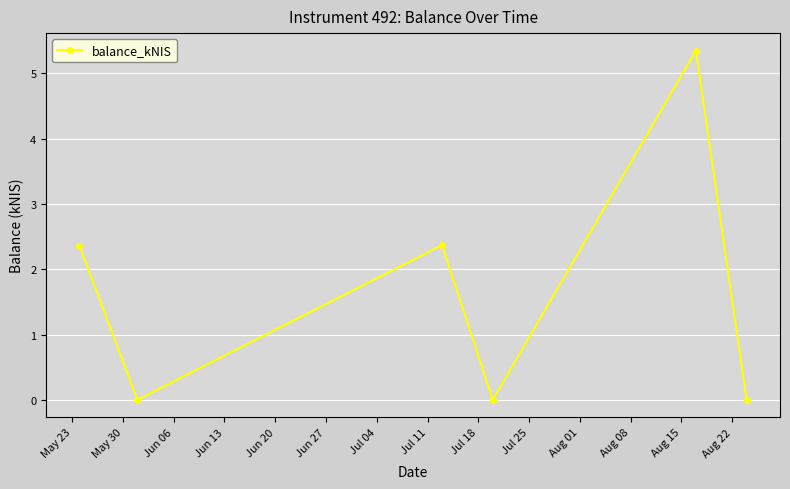

How many points are higher than both their immediate neighbors (excluding endpoints)?

2